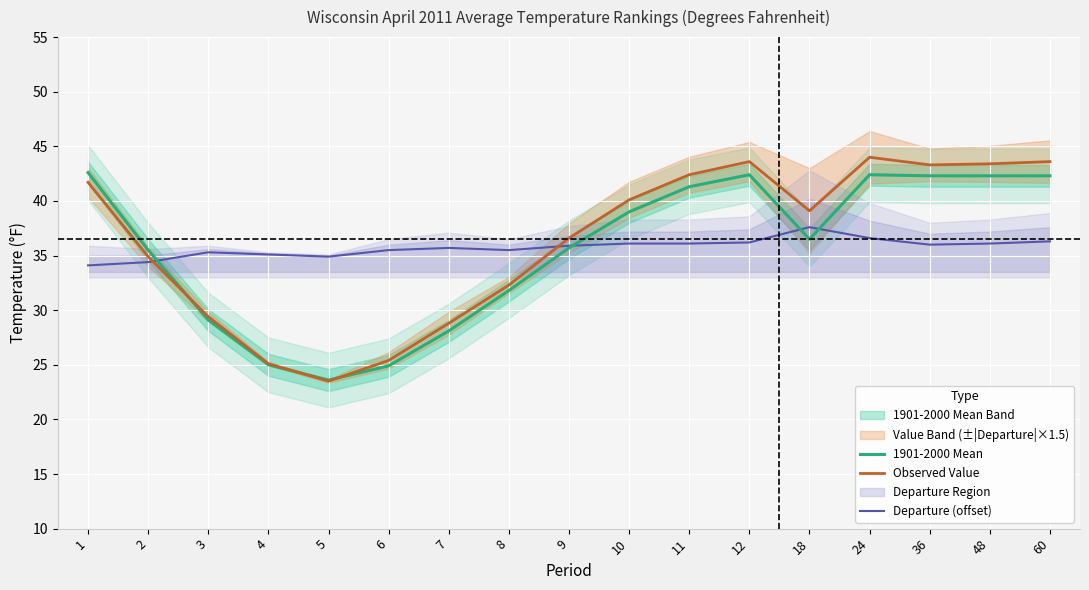

True or false: Observed Value has a value of 26.7 at 1.

False